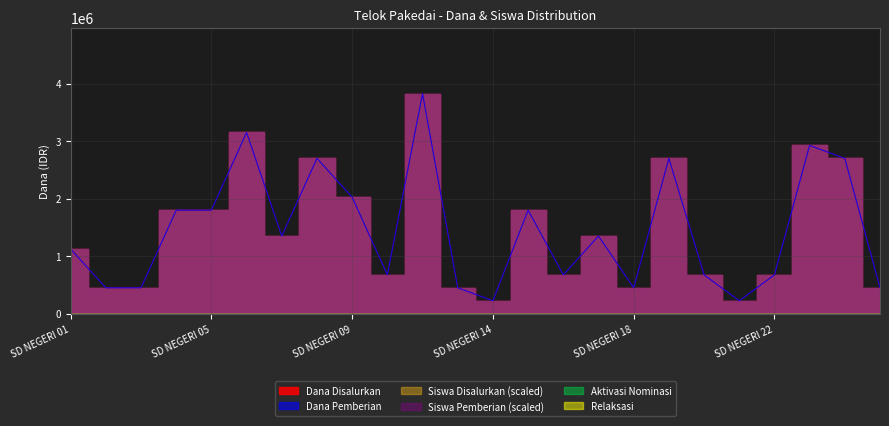

True or false: Dana Pemberian and Aktivasi Nominasi intersect in this chart.

False